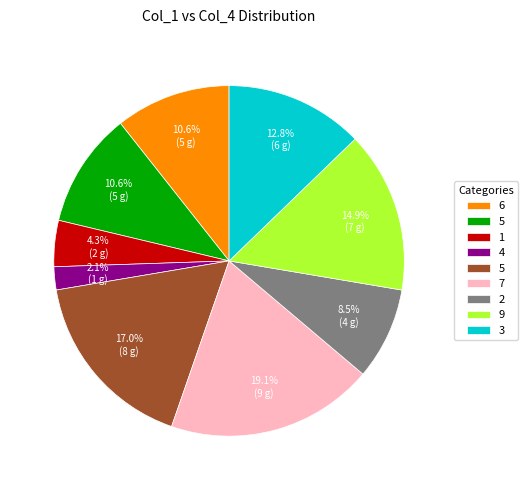

Does any single category account for the majority?

No